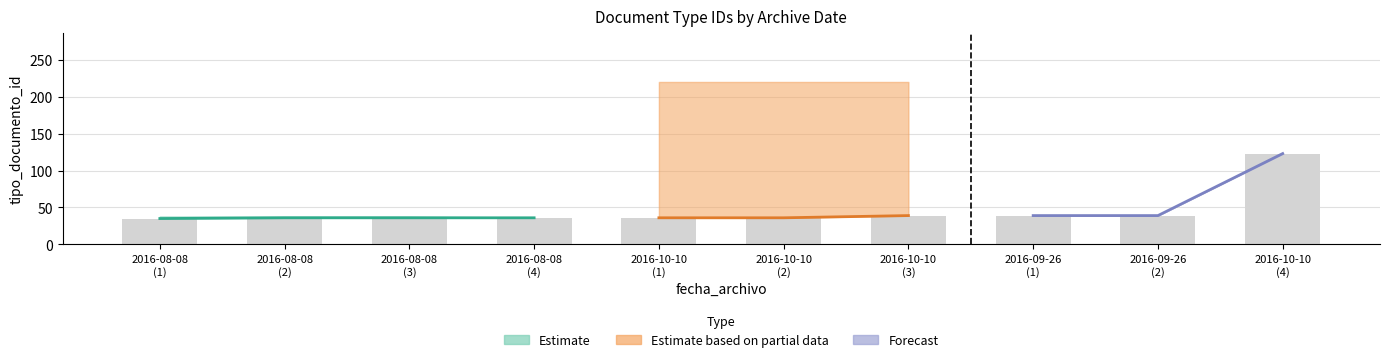

What is the value of the upper bar at the 8th from the left?

39